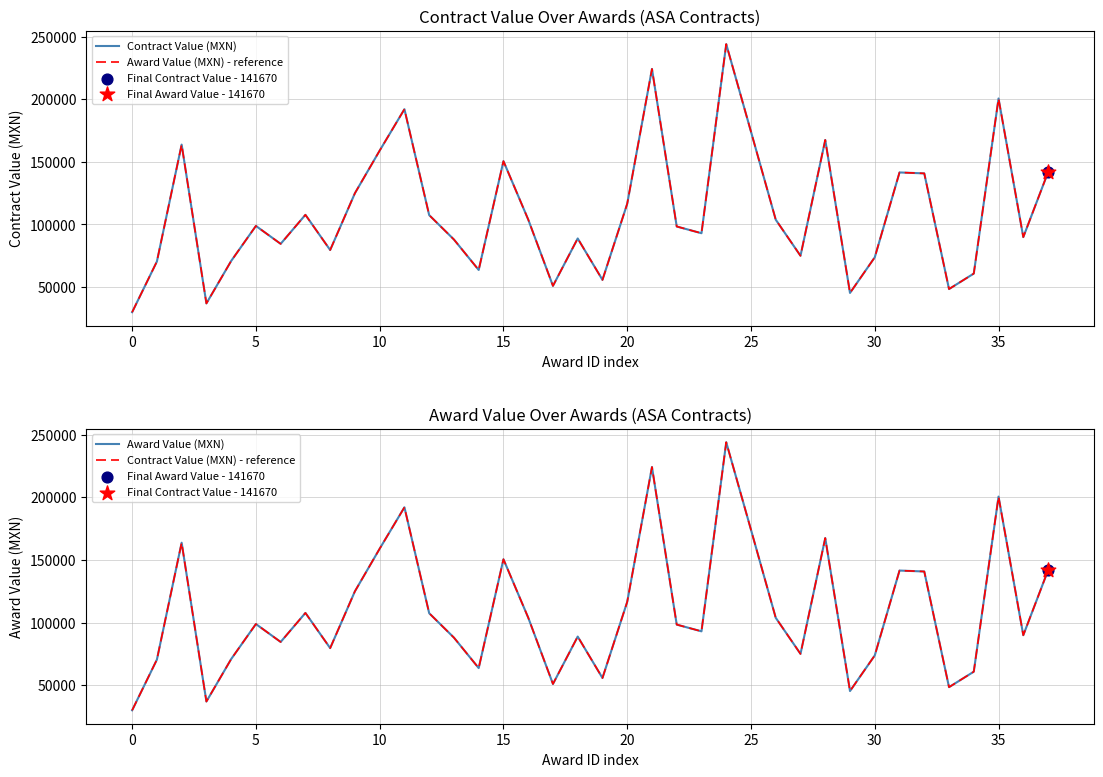

Which series reaches the maximum Y coordinate?

Contract Value (MXN)